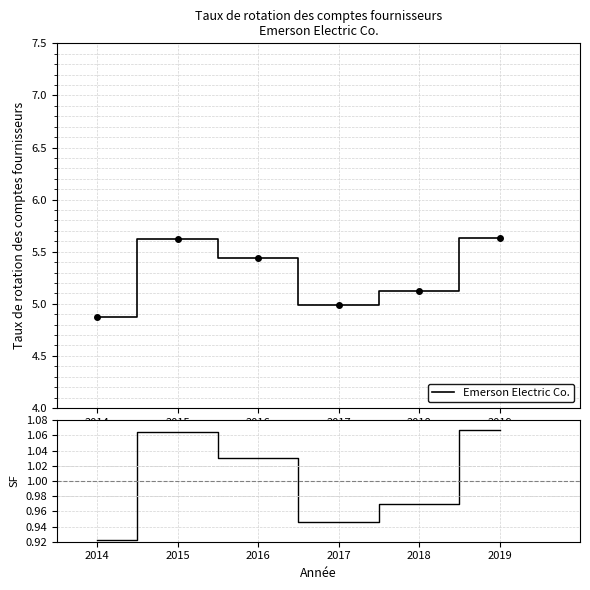

Which series has the largest total across all categories?

Emerson Electric Co.